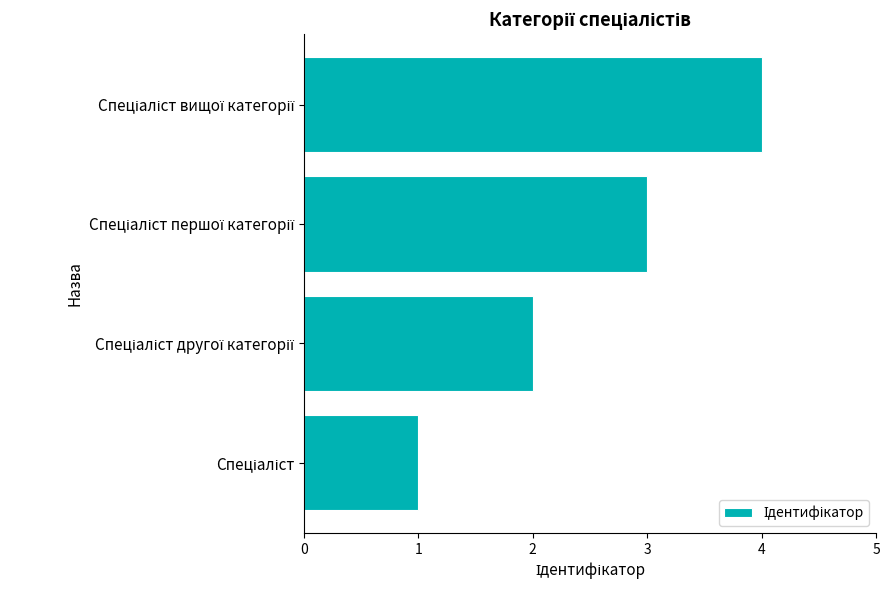

What is the sum of all values?

10